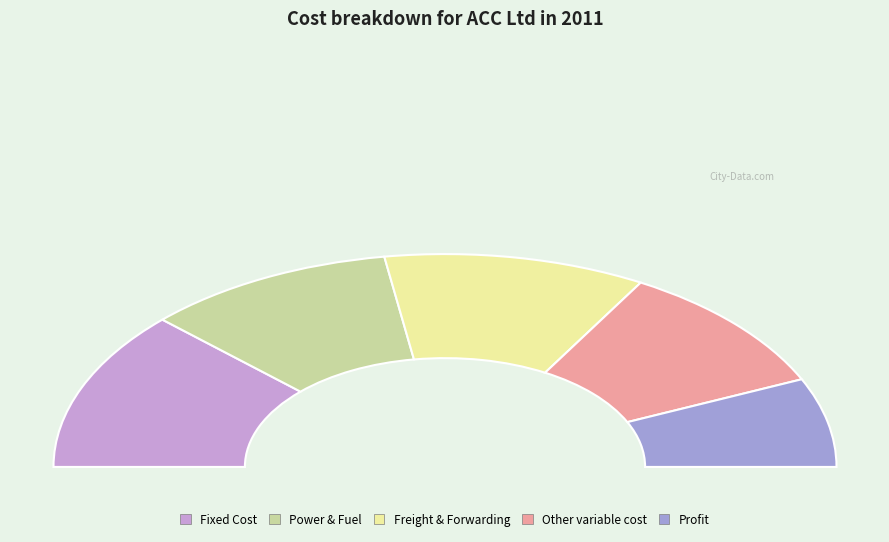

What percentage is NOT represented by Profit?

86.5%